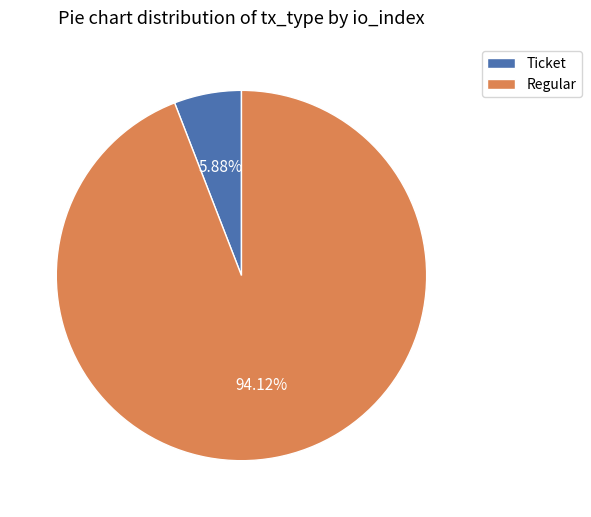

Rank the categories by value from highest to lowest.

Regular, Ticket